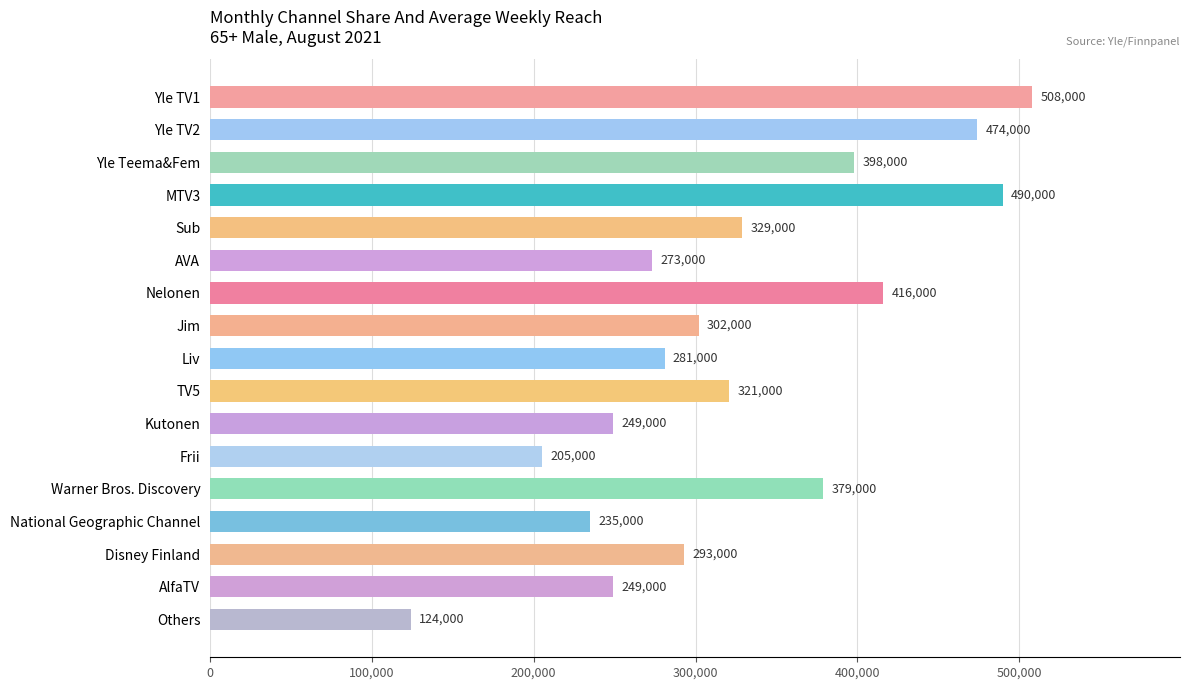

How many series are shown in this chart?

1